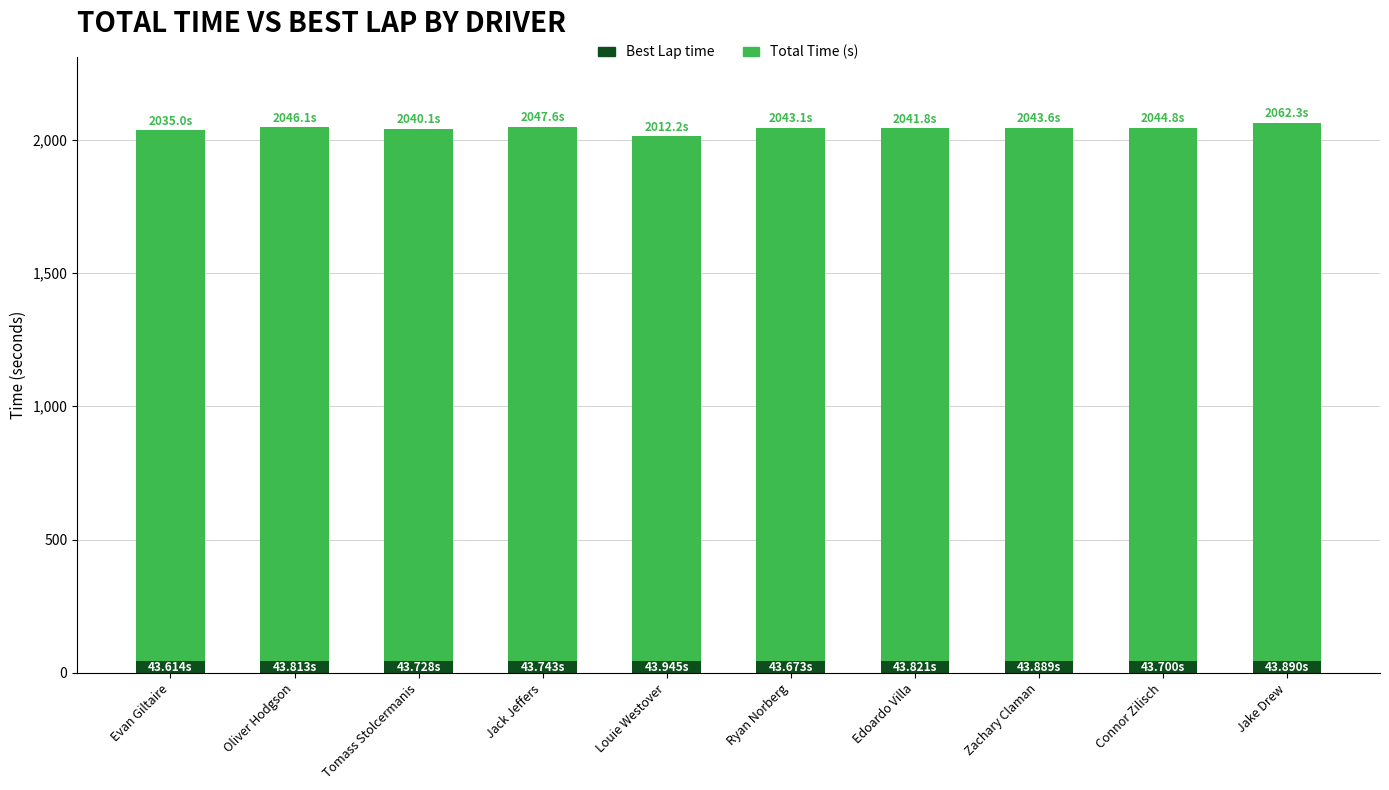

What is the total value across all series at Zachary Claman?

2043.6